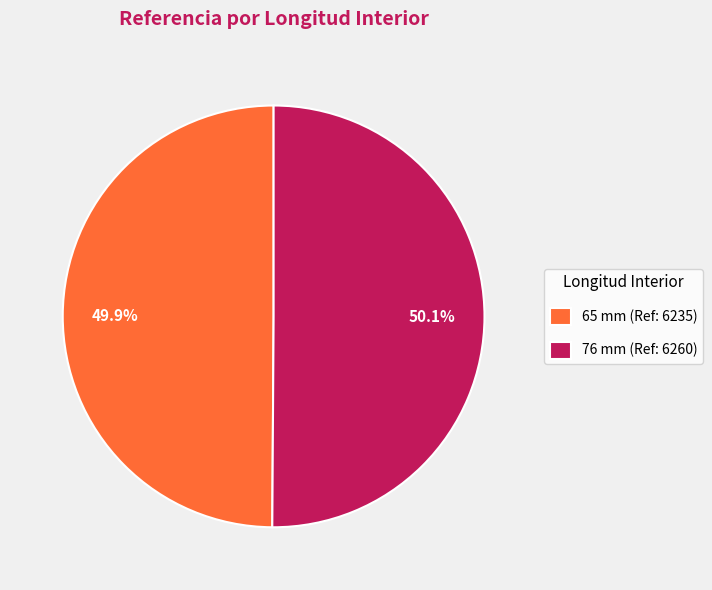

To the nearest percent, what is the combined percentage of 65 mm and 76 mm?

100%